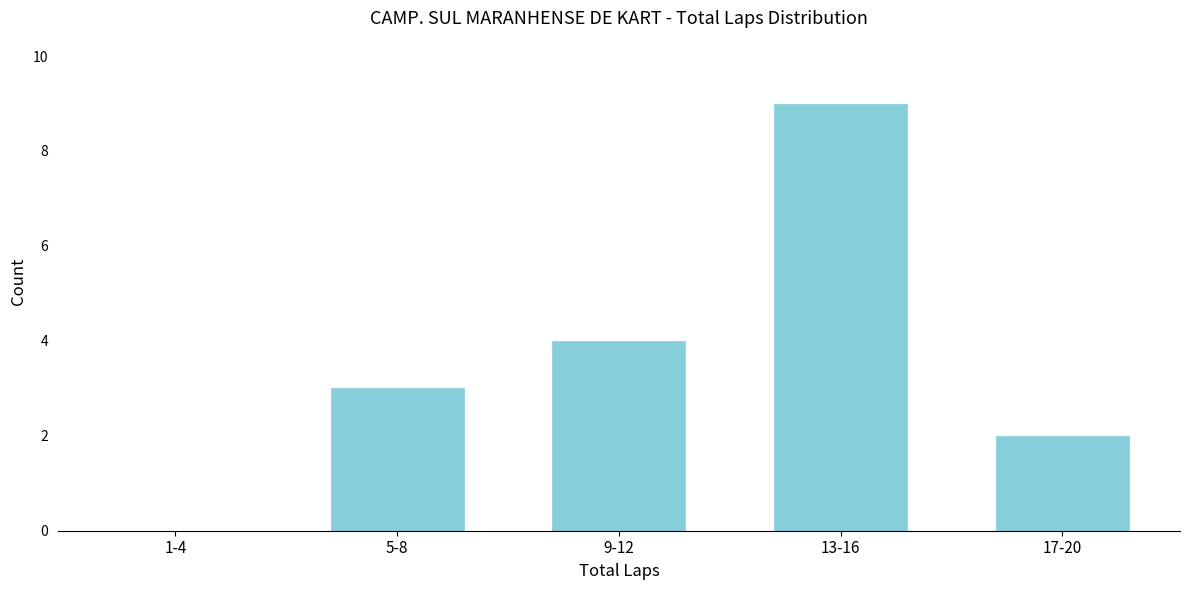

Reading right to left, what are all the values shown in this chart?

17-20=2	13-16=9	9-12=4	5-8=3	1-4=0